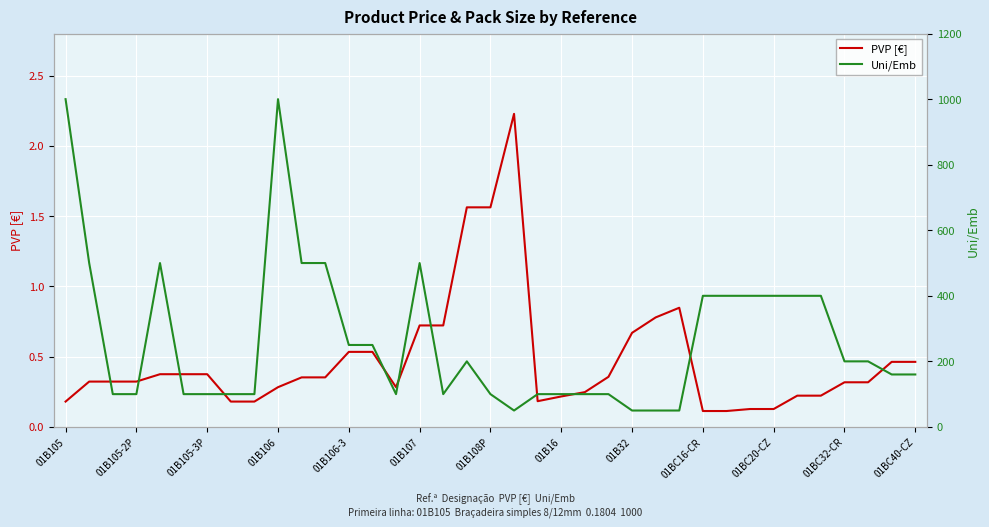

How many data points in Uni/Emb are less than 160?

17